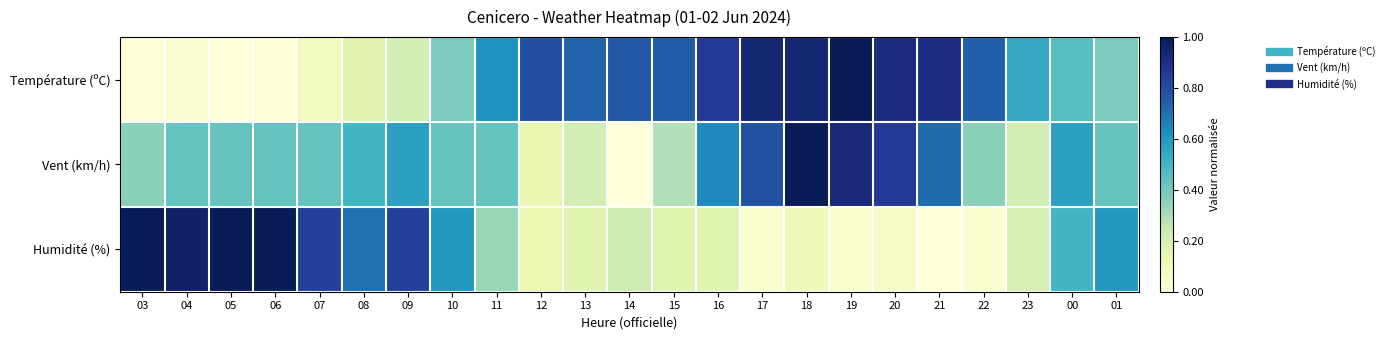

How many data points does each series have?

23